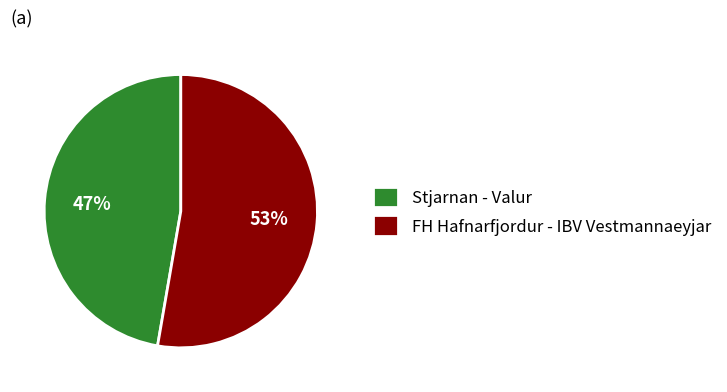

Approximately how many times larger is the value at FH Hafnarfjordur - IBV Vestmannaeyjar compared to Stjarnan - Valur?

1.1